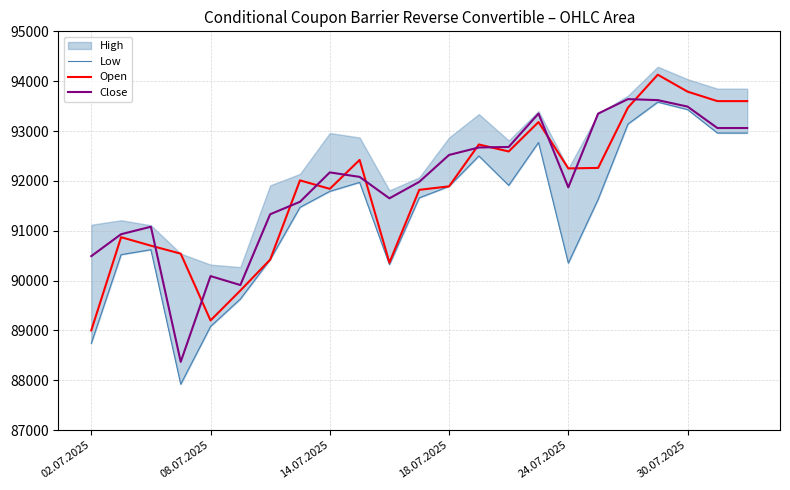

What is the highest value of the Open series?

94130